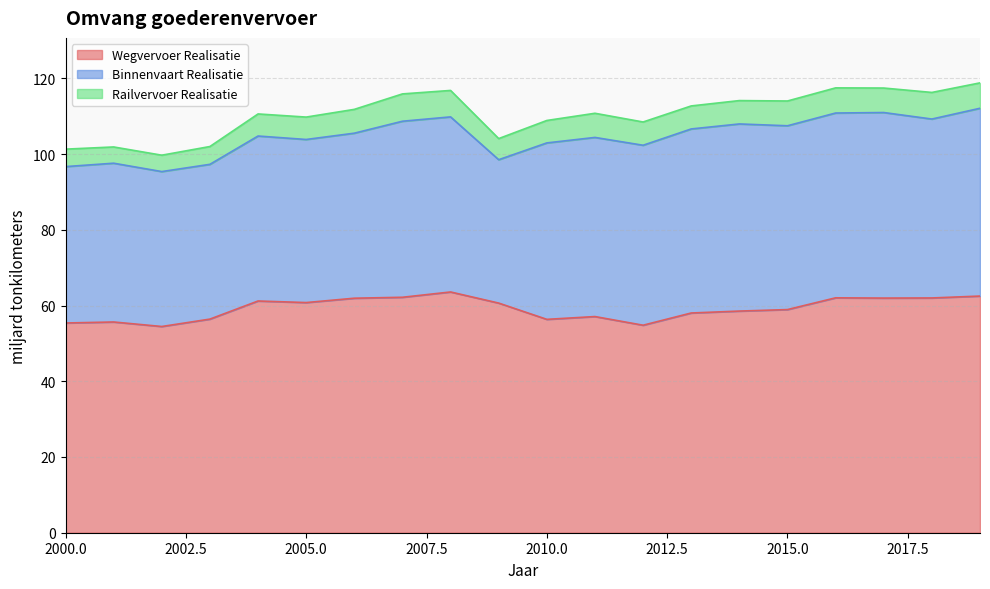

What is the greatest value displayed?

63.6